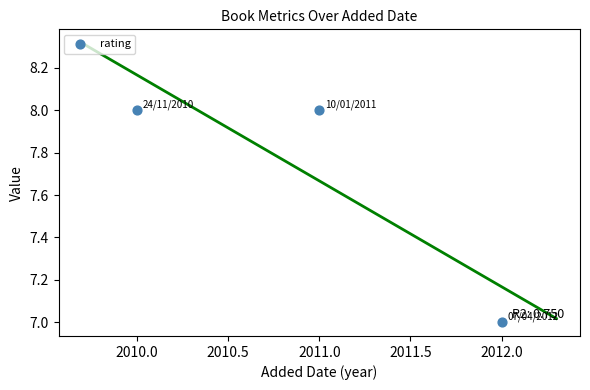

What is the average X value?

2011